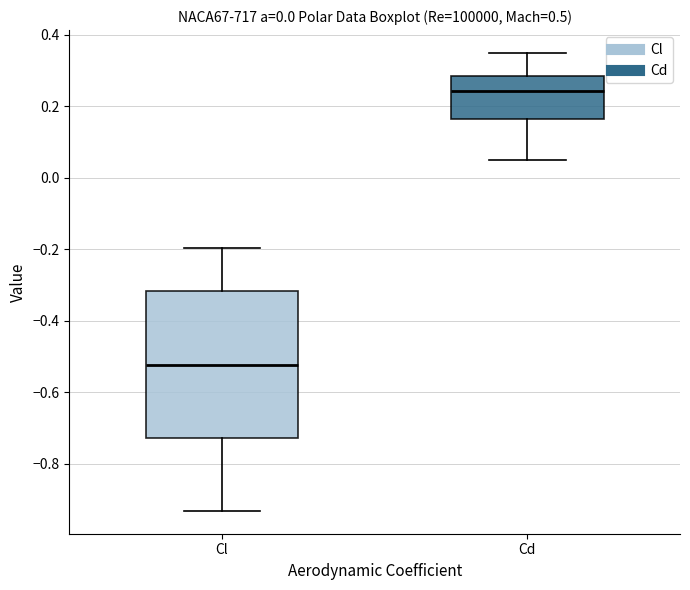

Which box is the tallest, from its lower edge to its upper edge?

Cl